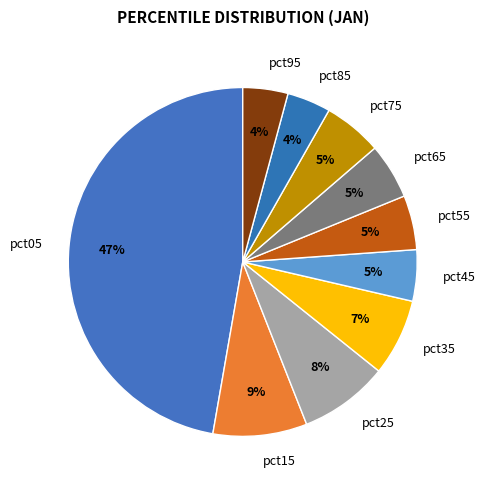

Is there a majority slice in this chart?

No